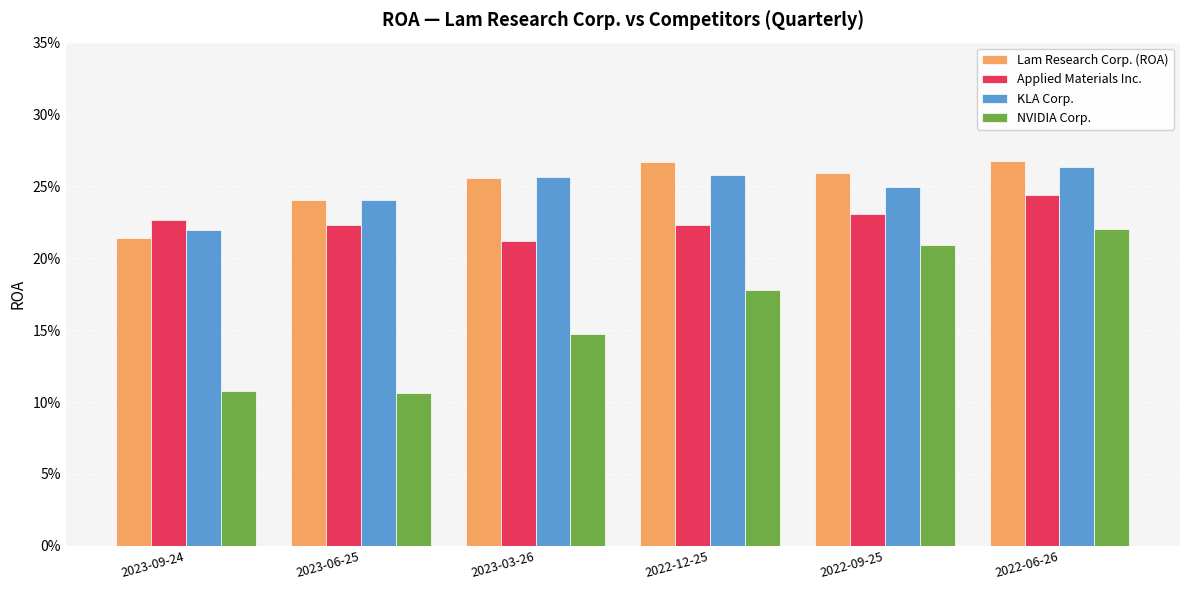

What is the label of the 6th bar from the left?

2022-06-26